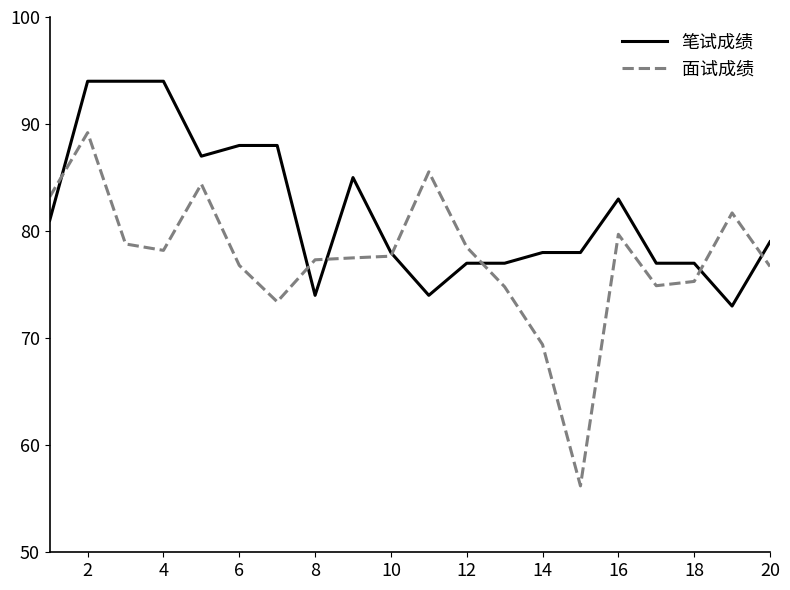

List the series in order of their peak value, lowest first.

面试成绩, 笔试成绩